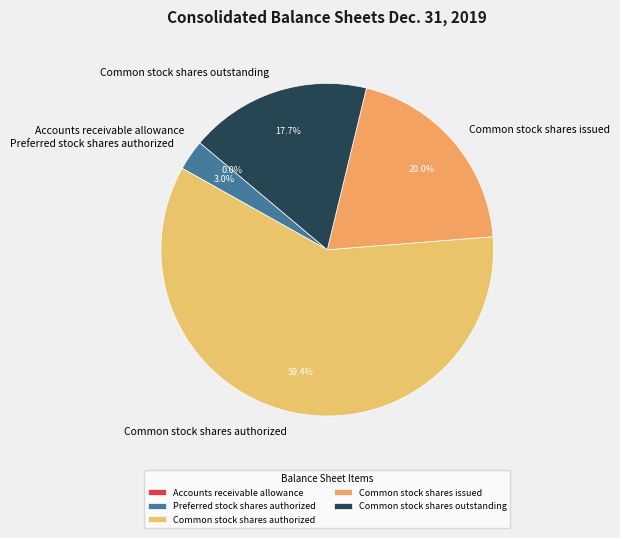

What is the largest slice in the pie chart?

Common stock shares authorized